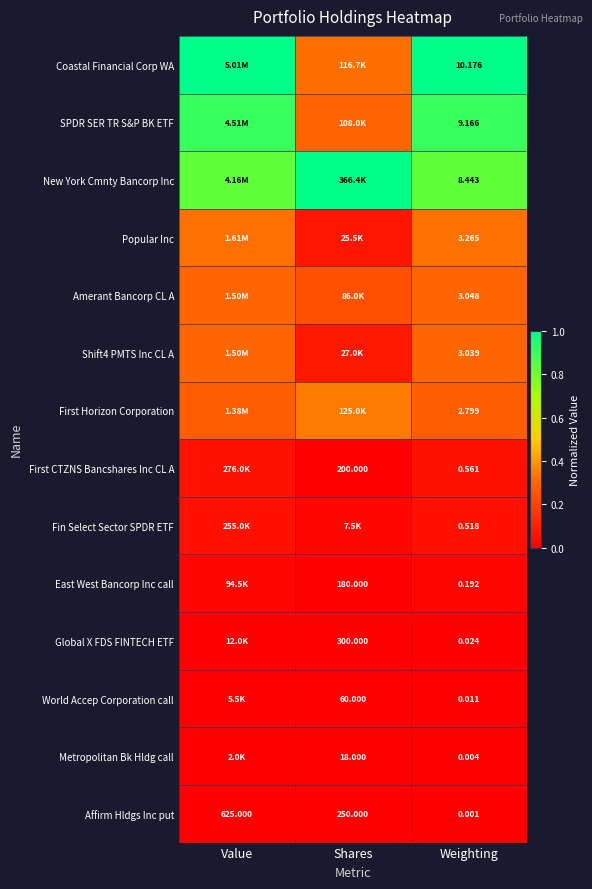

Where does the Affirm Hldgs Inc put series first go above 250?

Value